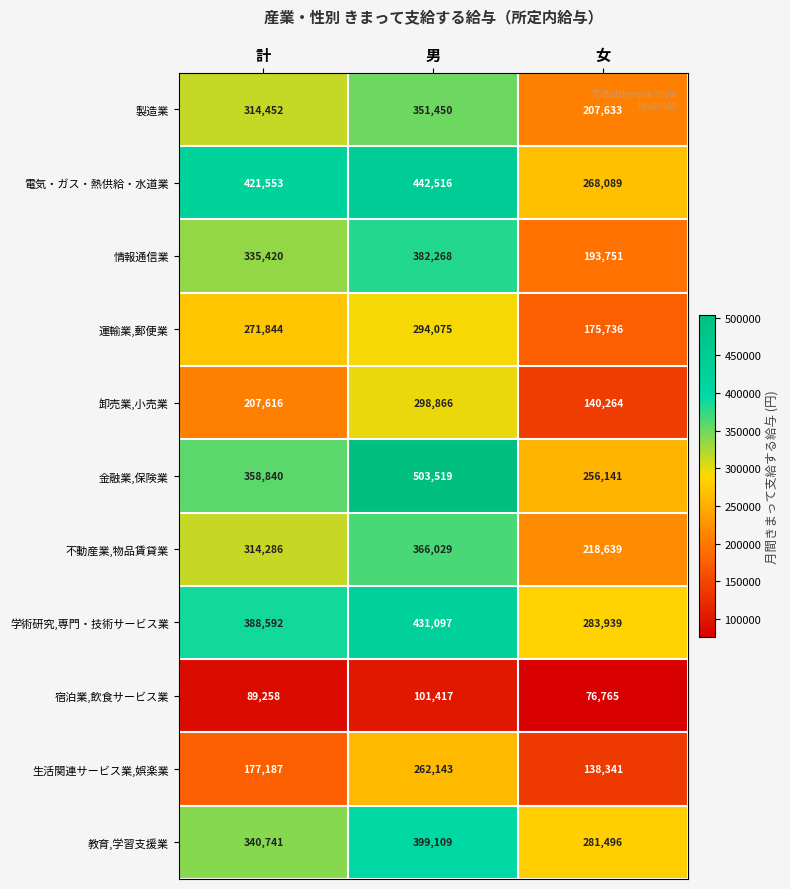

Is it true that 宿泊業,飲食サービス業 equals 89258 at 計?

True